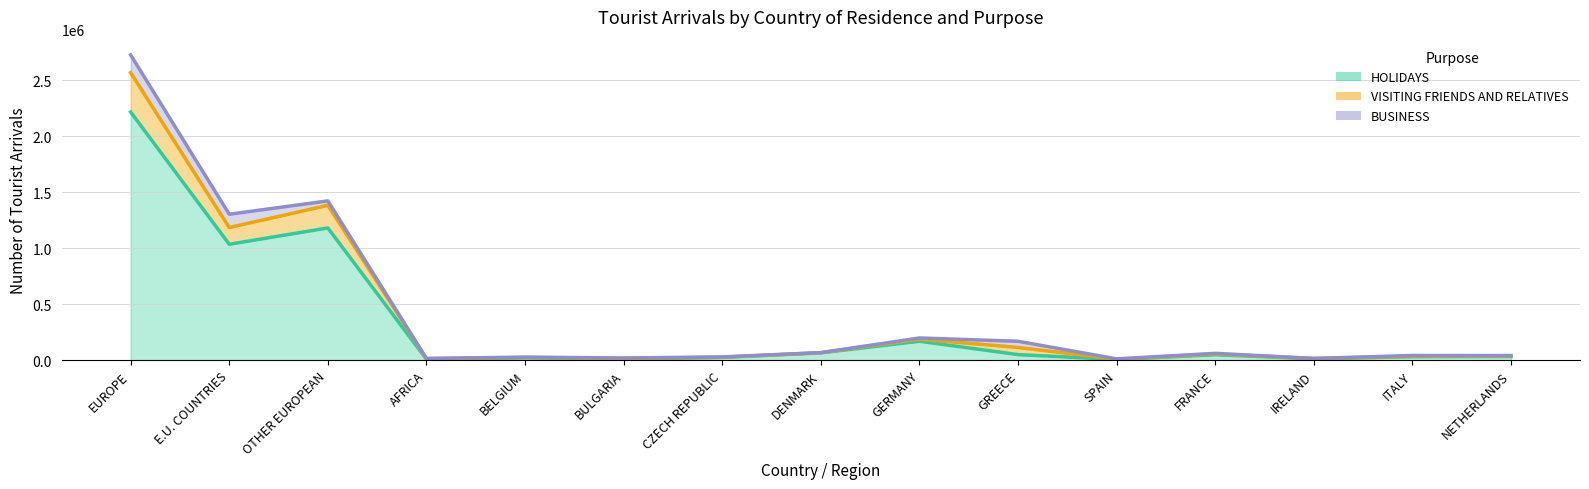

Which category has the highest value across all series?

EUROPE